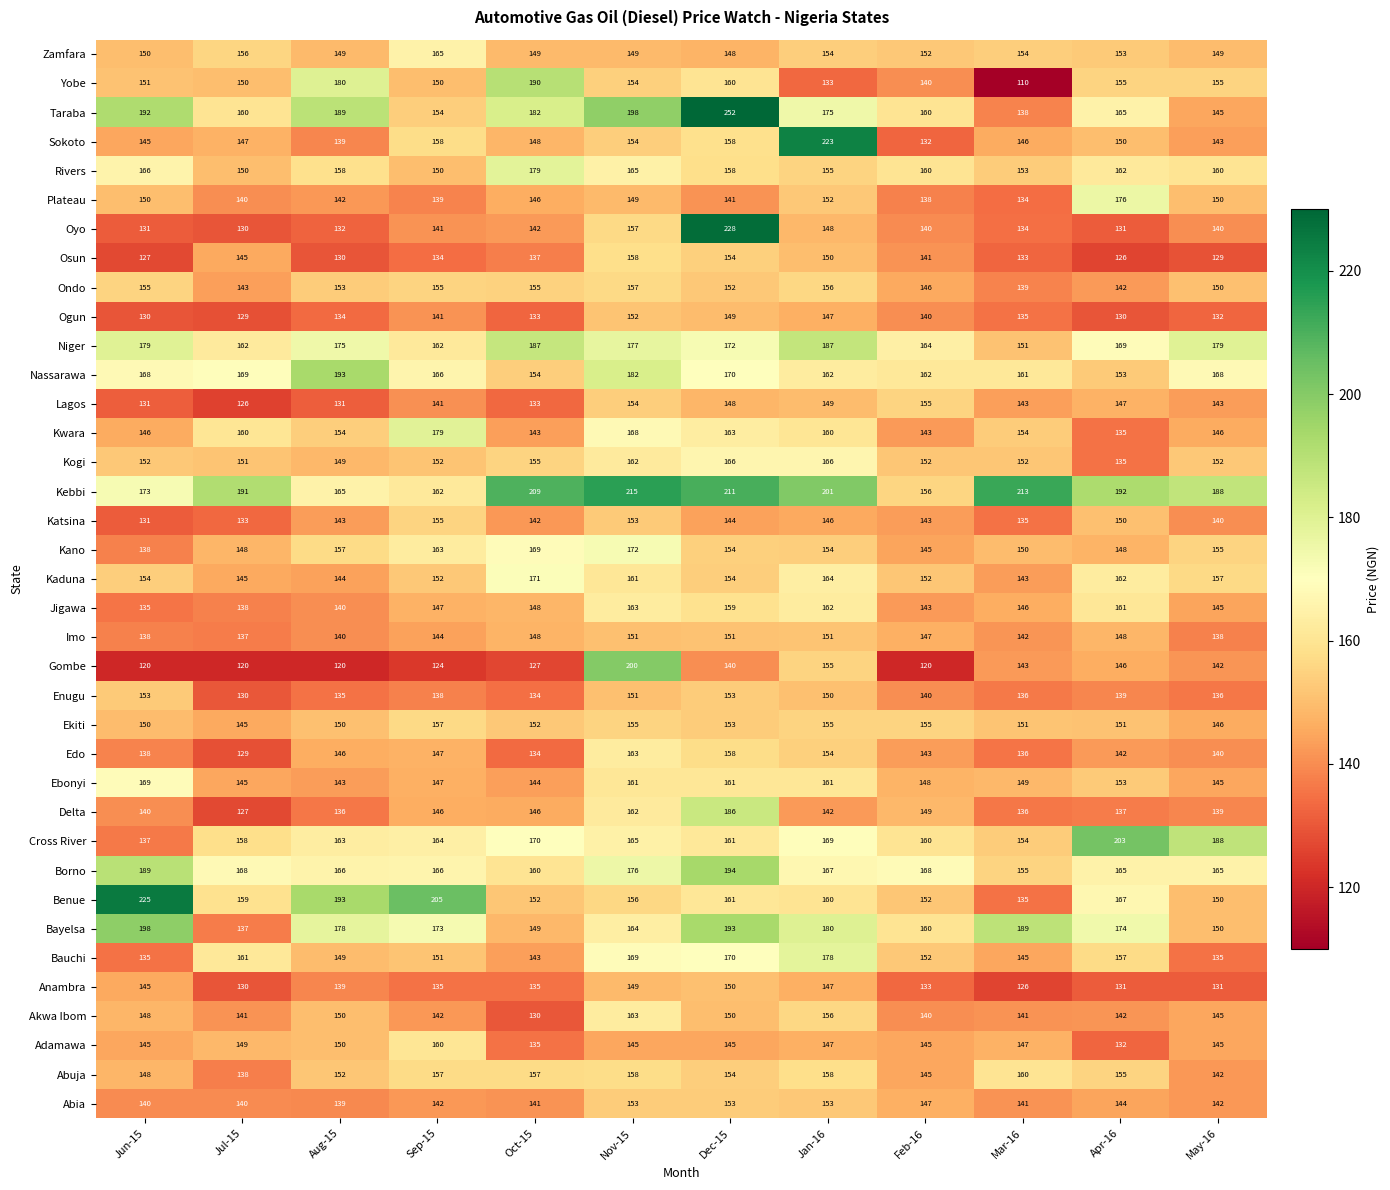

What is the total value across all series at Aug-15?

5606